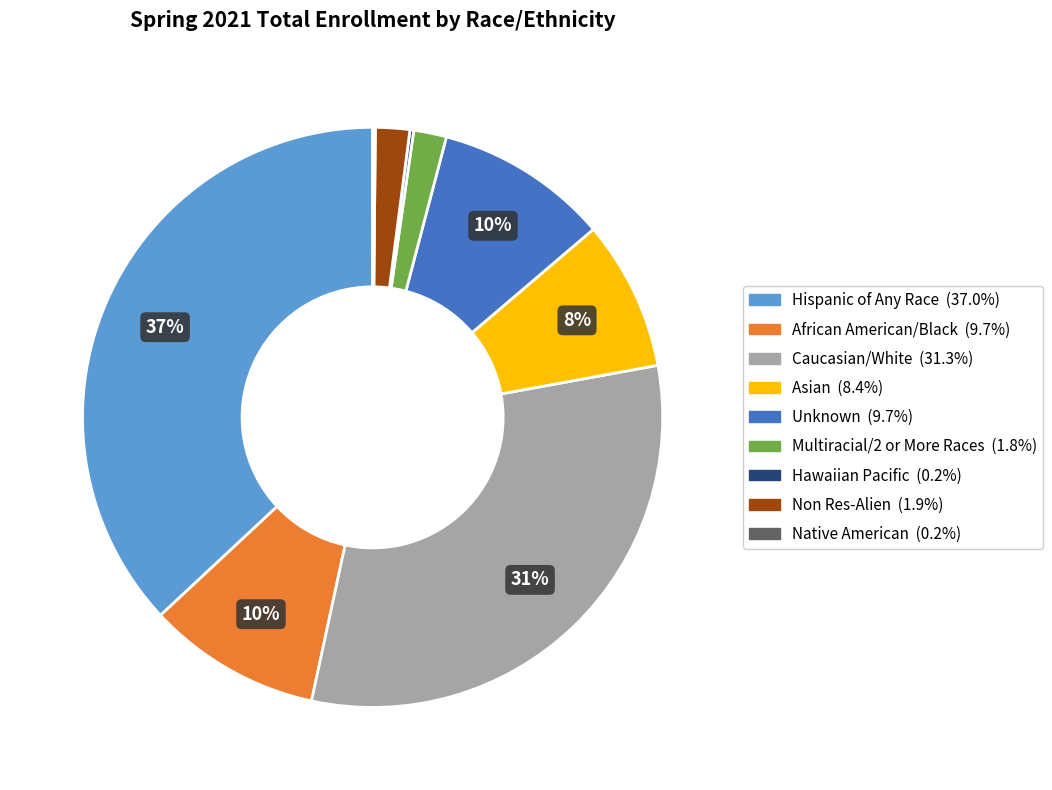

To the nearest percent, what is the average slice percentage?

11%